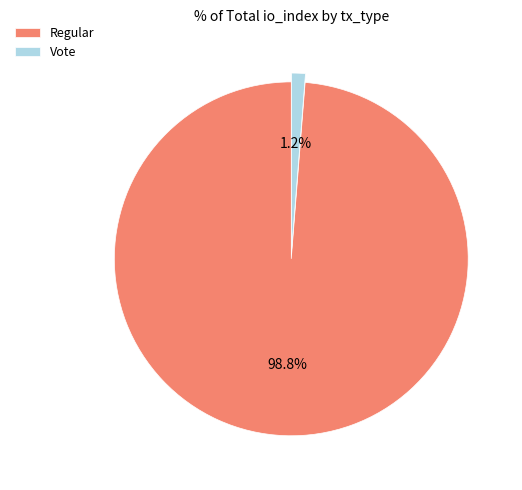

Combined, do Vote and Regular account for over 50%?

Yes